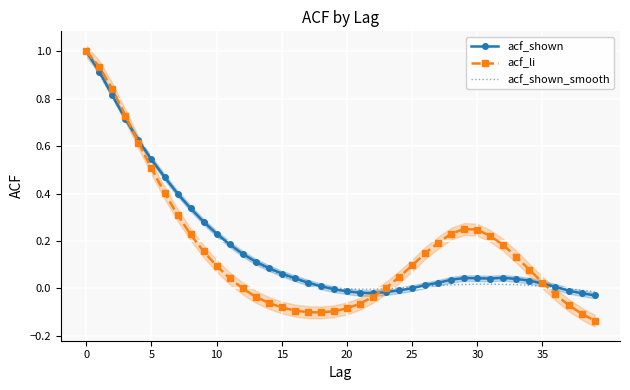

Where is the first local maximum for acf_li?

29